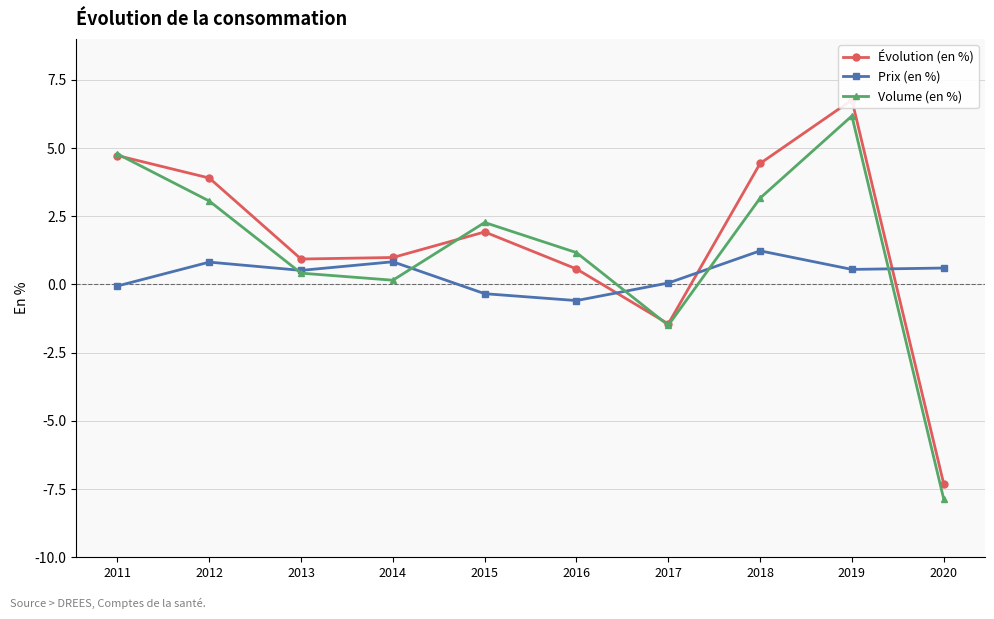

How many interior local valleys does the Évolution (en %) series have?

2